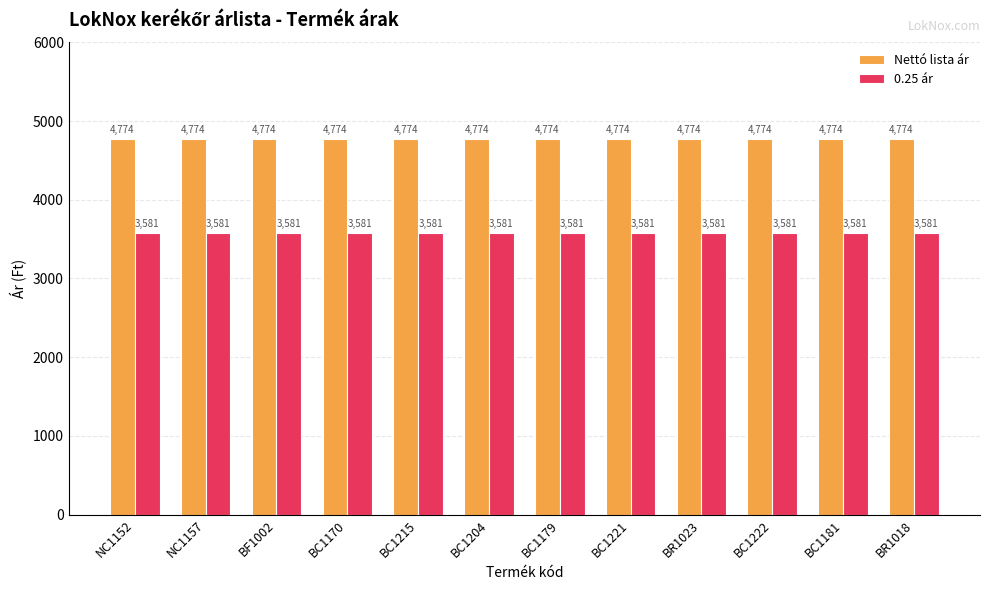

Are the bars horizontal?

No